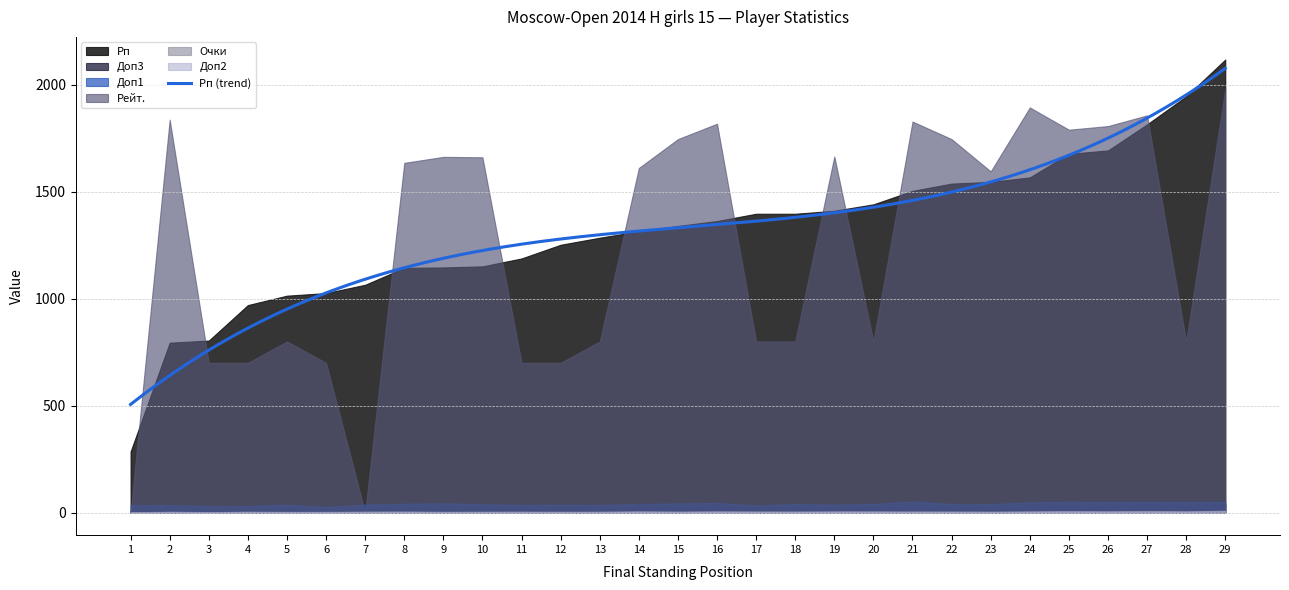

At how many categories does at least one series exceed 1362?

20